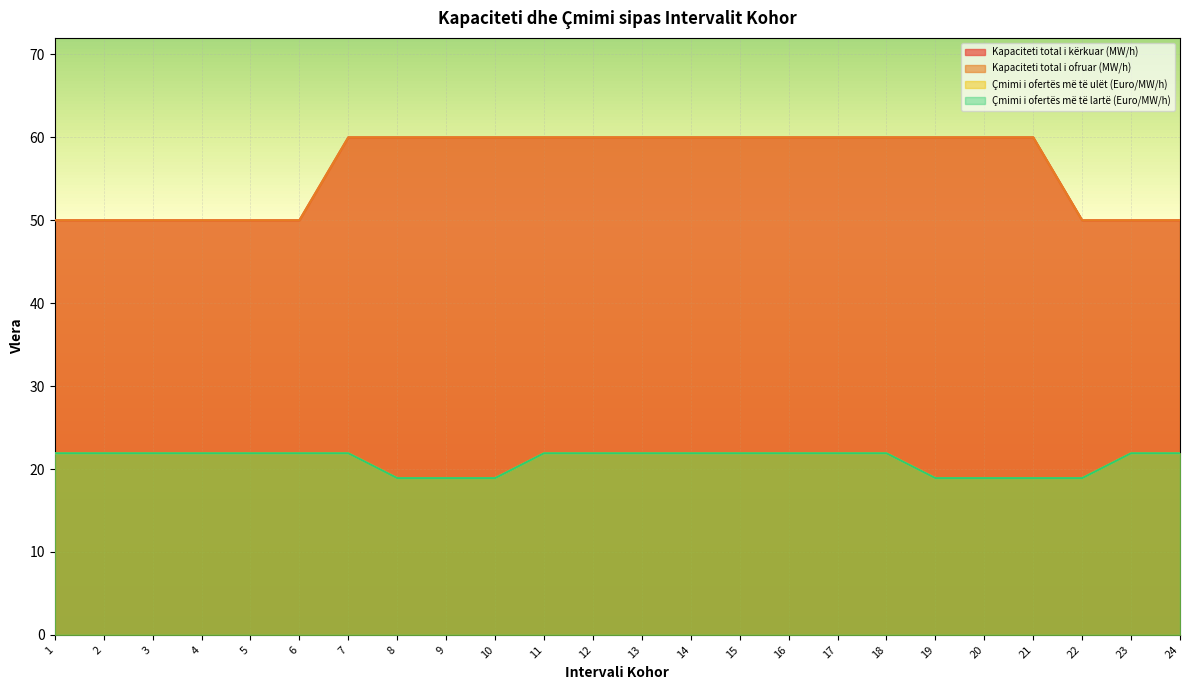

Is it true that Çmimi i ofertës më të lartë (Euro/MW/h) equals 21.9 at 14?

True